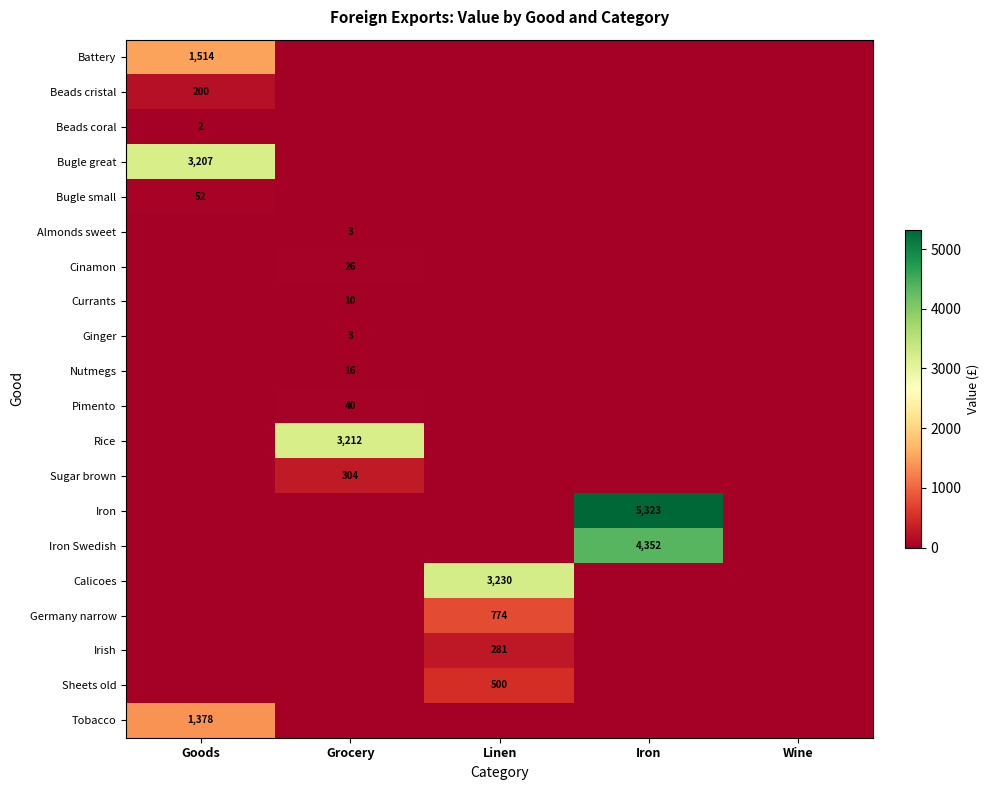

How many series are shown in this chart?

20